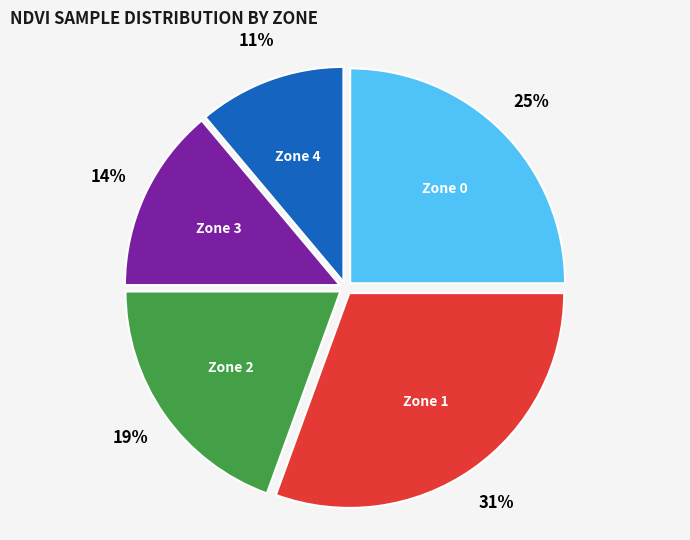

Does any single category account for the majority?

No